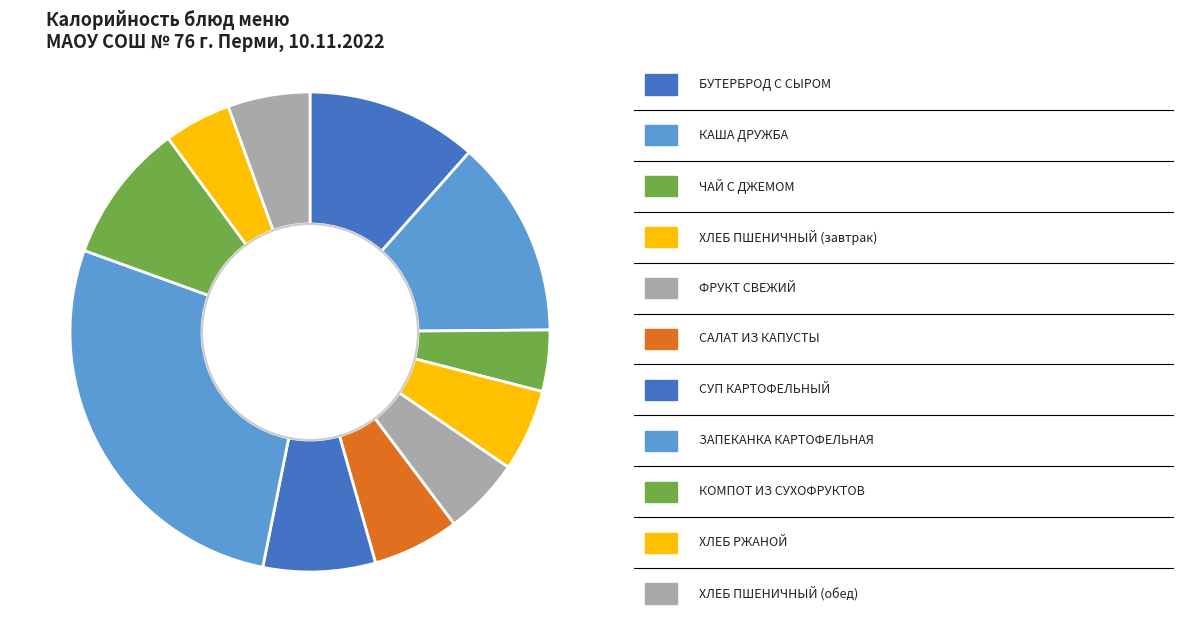

Count the number of slices in the pie.

11